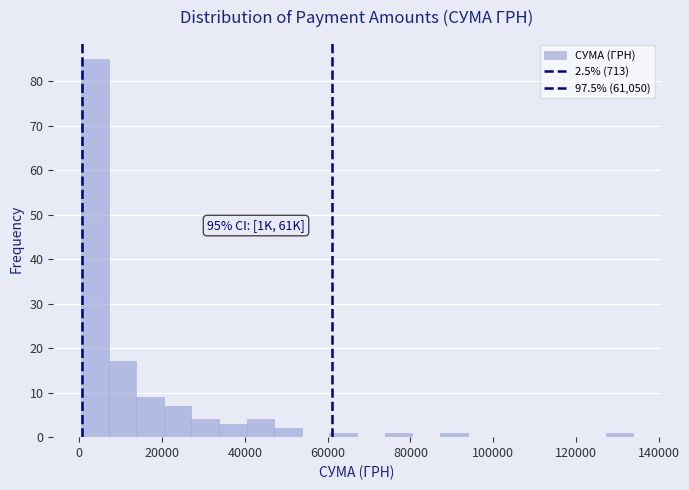

Around what value on the x-axis is the tallest bar? Give the approximate position of its centre, as read against the axis.

4000